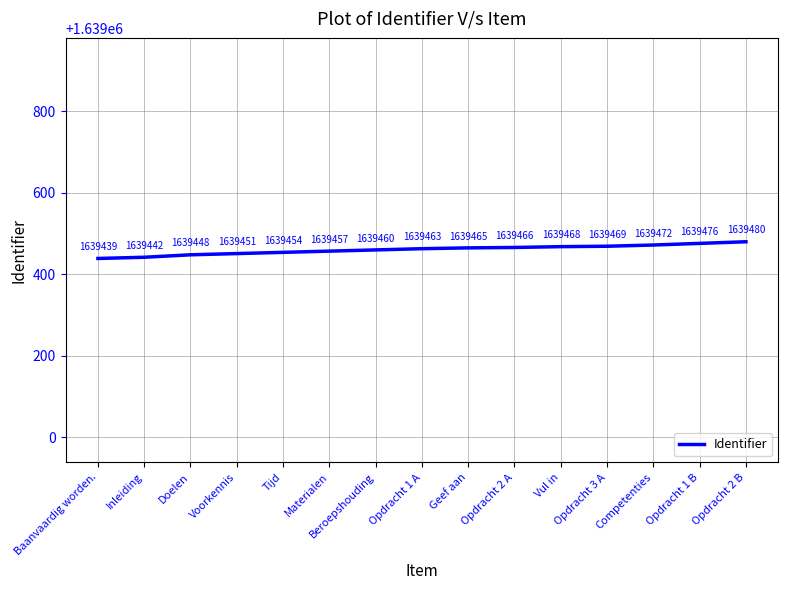

Reading left to right, what are all the values shown in this chart?

1639439	1639442	1639448	1639451	1639454	1639457	1639460	1639463	1639465	1639466	1639468	1639469	1639472	1639476	1639480